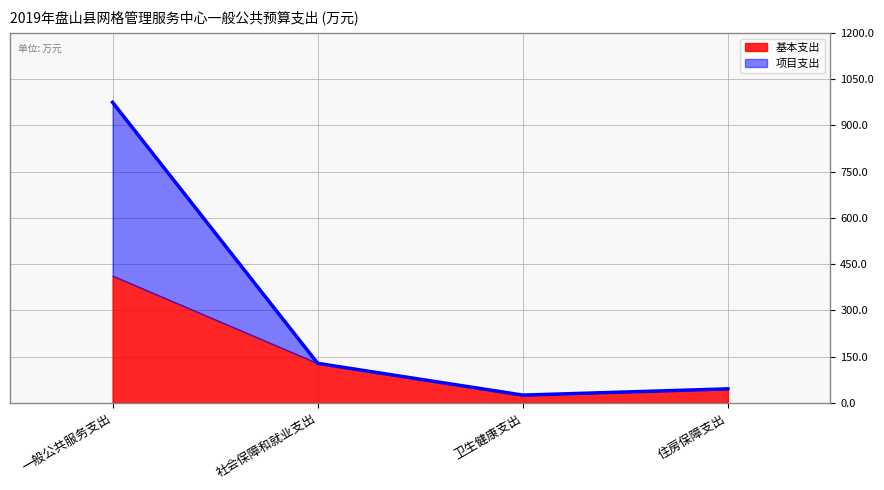

What is the difference between the maximum and second lowest values in the 基本支出 series?

367.0